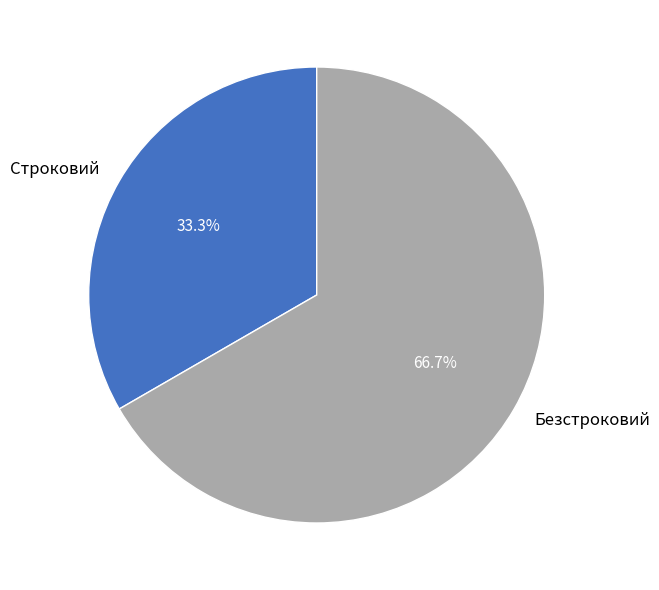

To the nearest percent, what is the combined percentage of Строковий and Безстроковий?

100%